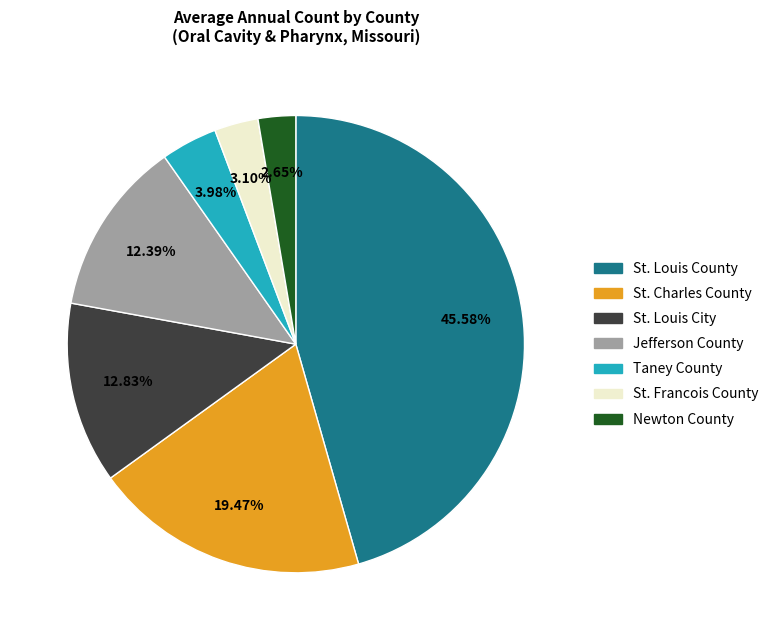

Is there any slice that represents more than half of the pie?

No